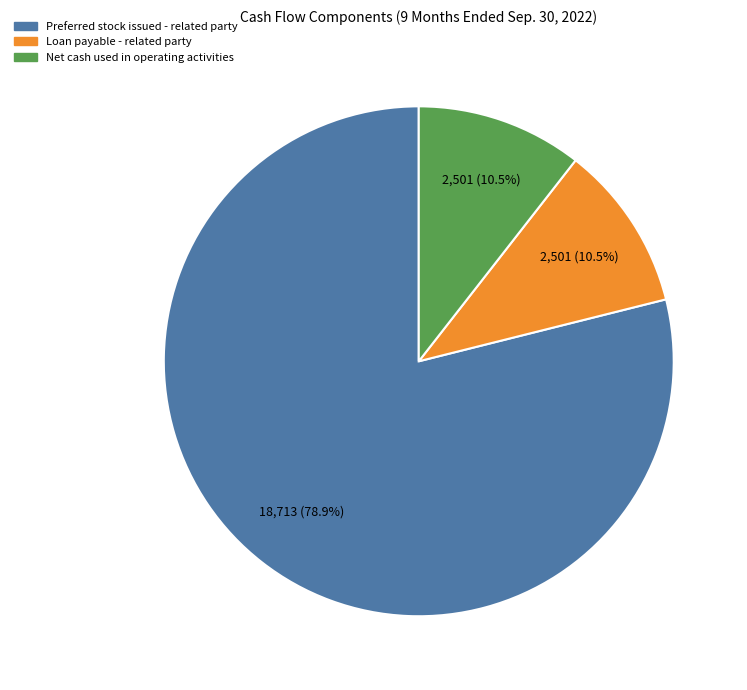

To the nearest percent, what is the combined percentage of Loan payable - related party and Preferred stock issued - related party?

89%